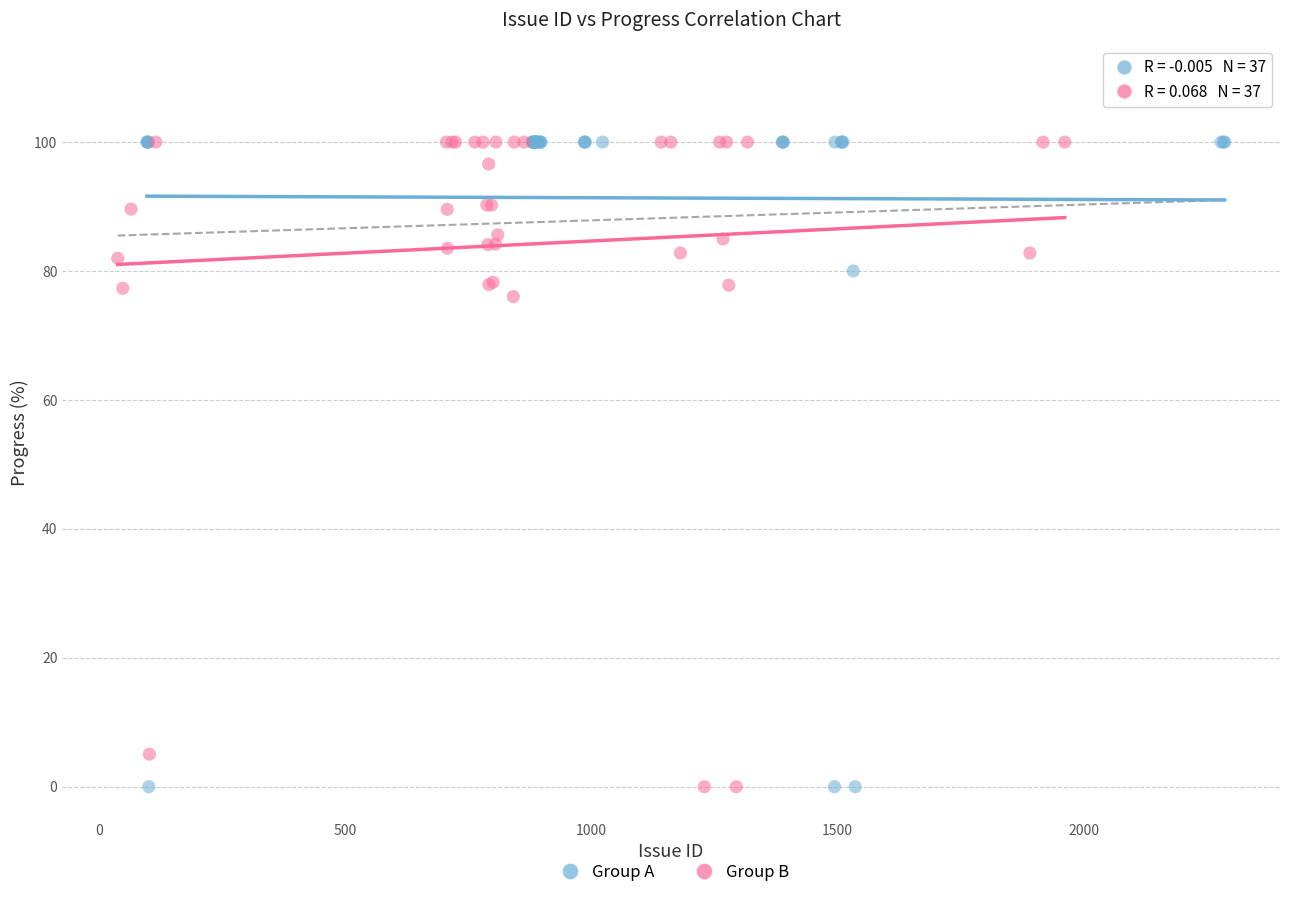

What are all the series names shown in the legend?

Group A, Group B